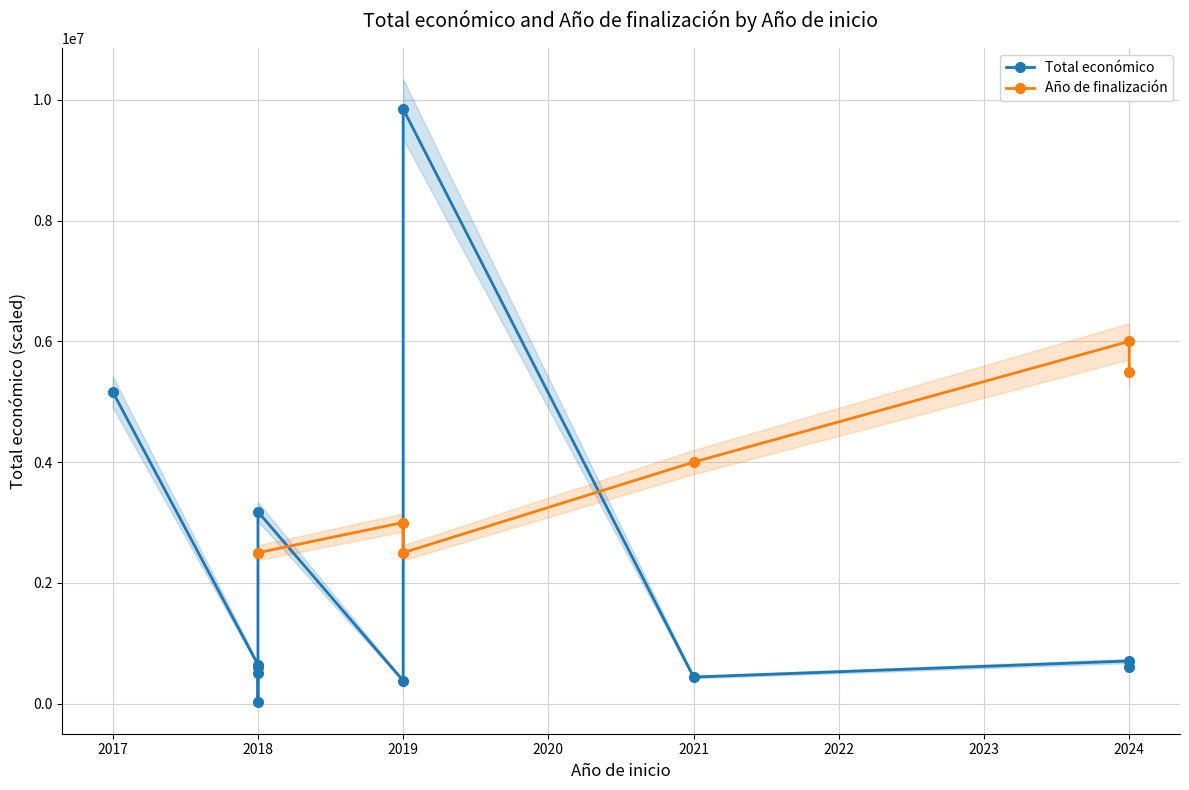

Where does the Total económico series first go above 599806?

2019